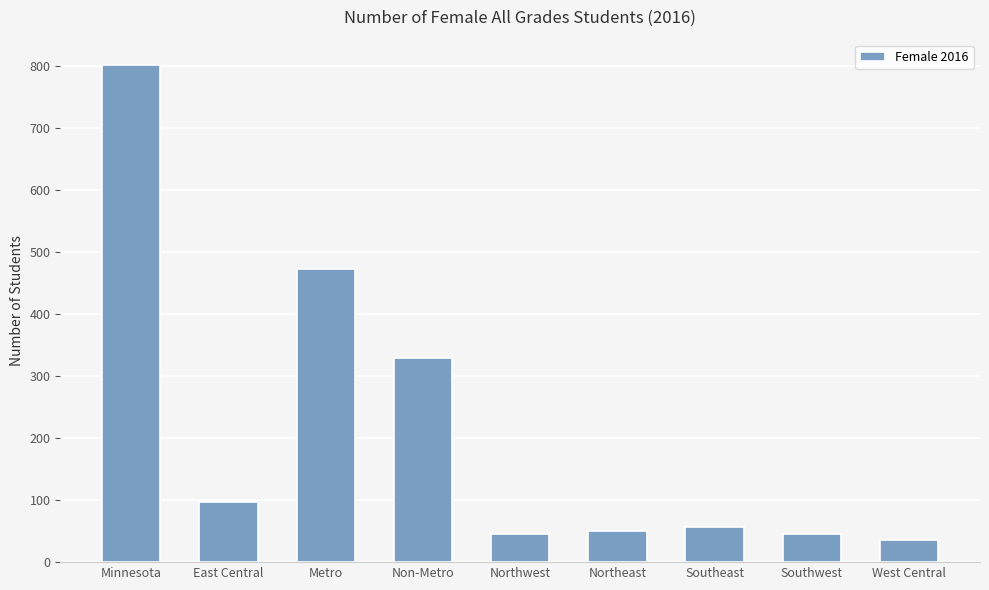

What is the minimum value shown in the chart?

36